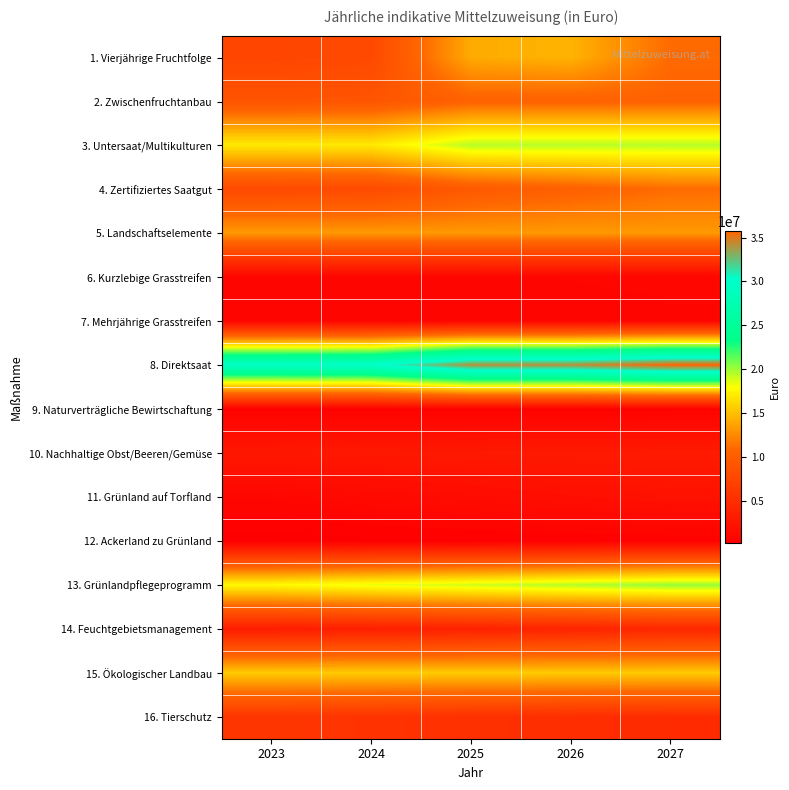

Reading right to left, what are all the values shown in this chart?

1. Vierjährige Fruchtfolge: 2027=11049355.9	2026=14457261.7	2025=14081622.0	2024=7839894.0	2023=7469109.0
2. Zwischenfruchtanbau: 2027=10411100.0	2026=10411100.0	2025=10411100.0	2024=9072530.0	2023=8923800.0
3. Untersaat/Multikulturen: 2027=19460000.0	2026=19460000.0	2025=19460000.0	2024=16958000.0	2023=16958000.0
4. Zertifiziertes Saatgut: 2027=11100672.0	2026=10268064.0	2025=9574676.8	2024=7966976.0	2023=7868959.7
5. Landschaftselemente: 2027=13242800.0	2026=13242800.0	2025=13242800.0	2024=13242800.0	2023=13242800.0
6. Kurzlebige Grasstreifen: 2027=884000.0	2026=858000.0	2025=832000.0	2024=806000.0	2023=780000.0
7. Mehrjährige Grasstreifen: 2027=816000.0	2026=792000.0	2025=768000.0	2024=744000.0	2023=720000.0
8. Direktsaat: 2027=35718144.0	2026=34214400.0	2025=34214400.0	2024=29942884.0	2023=29700000.0
9. Naturverträgliche Bewirtschaftung: 2027=469914.0	2026=469914.0	2025=469914.0	2024=469914.0	2023=469914.0
10. Nachhaltige Obst/Beeren/Gemüse: 2027=2976384.0	2026=2889775.0	2025=2805525.0	2024=2723971.0	2023=2644776.0
11. Grünland auf Torfland: 2027=2083050.0	2026=1785375.0	2025=1487925.0	2024=1190250.0	2023=892800.0
12. Ackerland zu Grünland: 2027=366520.0	2026=314160.0	2025=261800.0	2024=209440.0	2023=157080.0
13. Grünlandpflegeprogramm: 2027=20126224.0	2026=19541074.0	2025=18956551.0	2024=18371698.0	2023=17787175.0
14. Feuchtgebietsmanagement: 2027=4216850.0	2026=3947020.0	2025=3677190.0	2024=3407360.0	2023=3137530.0
15. Ökologischer Landbau: 2027=15537000.0	2026=15537000.0	2025=15537000.0	2024=15537000.0	2023=15537000.0
16. Tierschutz: 2027=4720190.0	2026=4990260.0	2025=5260330.0	2024=5530400.0	2023=5800540.0